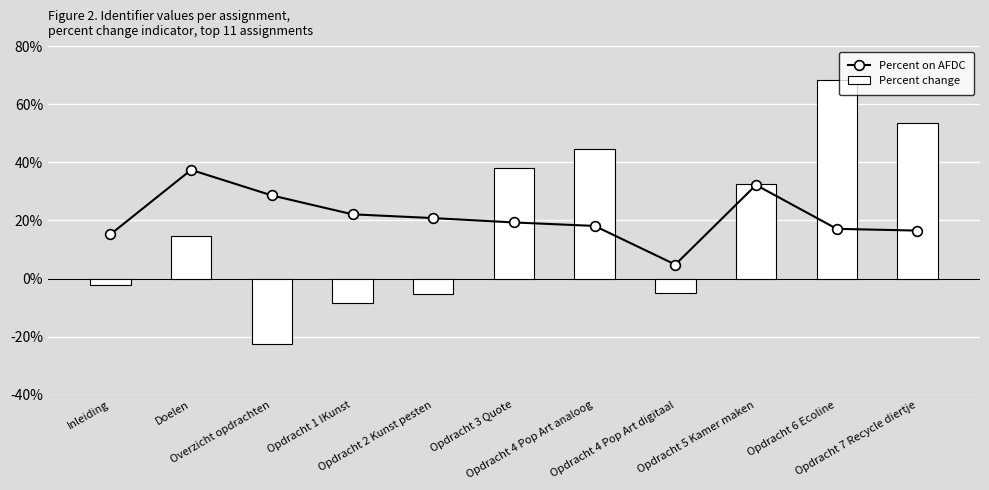

Reading right to left, list all the values displayed in this chart.

Percent on AFDC: Opdracht 7 Recycle diertje=16.5	Opdracht 6 Ecoline=17.1	Opdracht 5 Kamer maken=32.2	Opdracht 4 Pop Art digitaal=4.8	Opdracht 4 Pop Art analoog=18.1	Opdracht 3 Quote=19.3	Opdracht 2 Kunst pesten=20.8	Opdracht 1 IKunst=22.1	Overzicht opdrachten=28.6	Doelen=37.4	Inleiding=15.2
Percent change: Opdracht 7 Recycle diertje=53.7	Opdracht 6 Ecoline=68.3	Opdracht 5 Kamer maken=32.5	Opdracht 4 Pop Art digitaal=-4.9	Opdracht 4 Pop Art analoog=44.7	Opdracht 3 Quote=38.1	Opdracht 2 Kunst pesten=-5.2	Opdracht 1 IKunst=-8.3	Overzicht opdrachten=-22.5	Doelen=14.8	Inleiding=-2.1